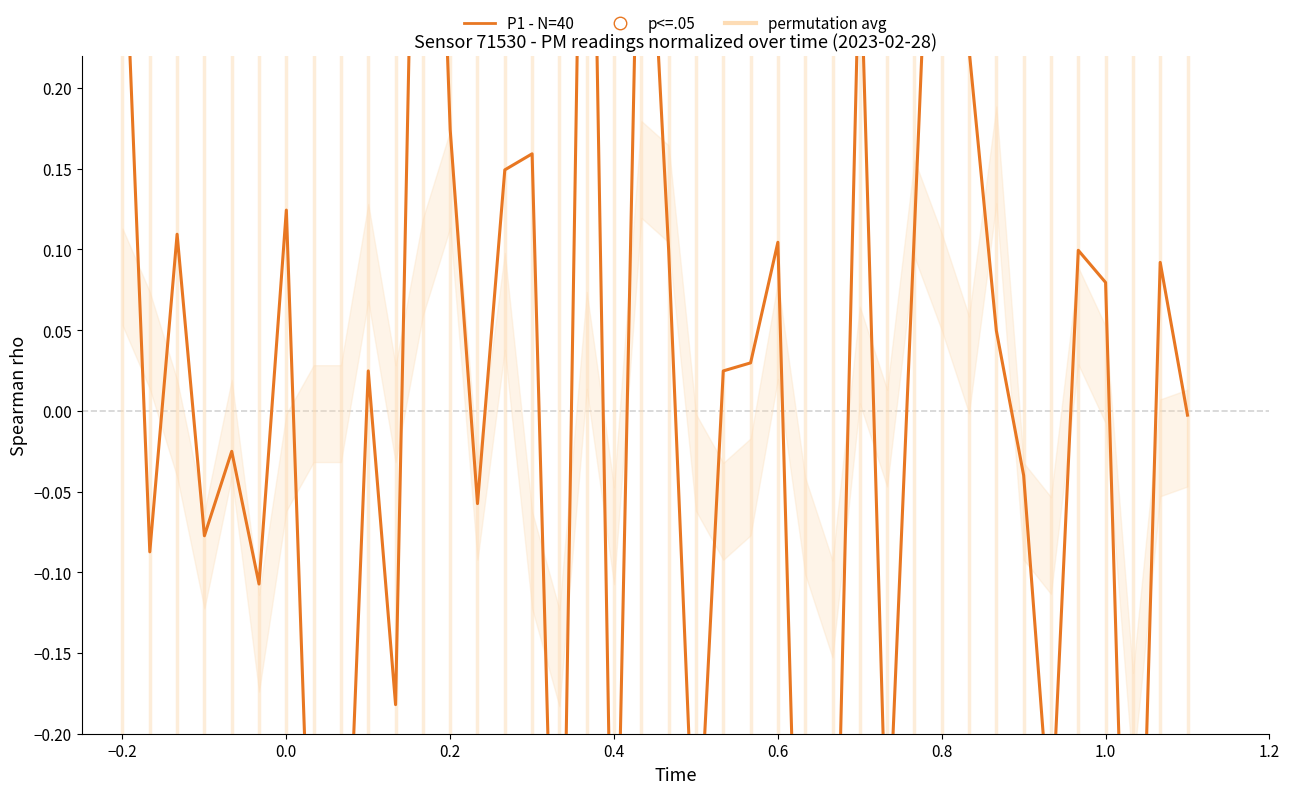

How many points are higher than both their immediate neighbors (excluding endpoints)?

13